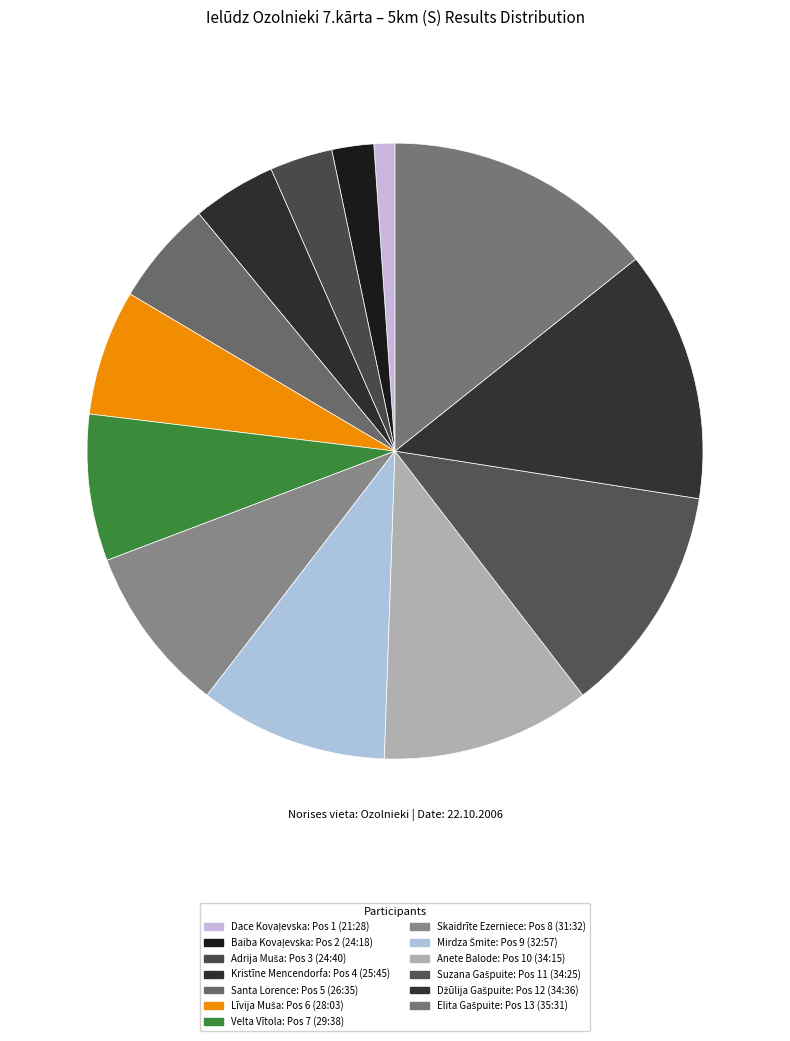

How many slices are in this pie chart?

13